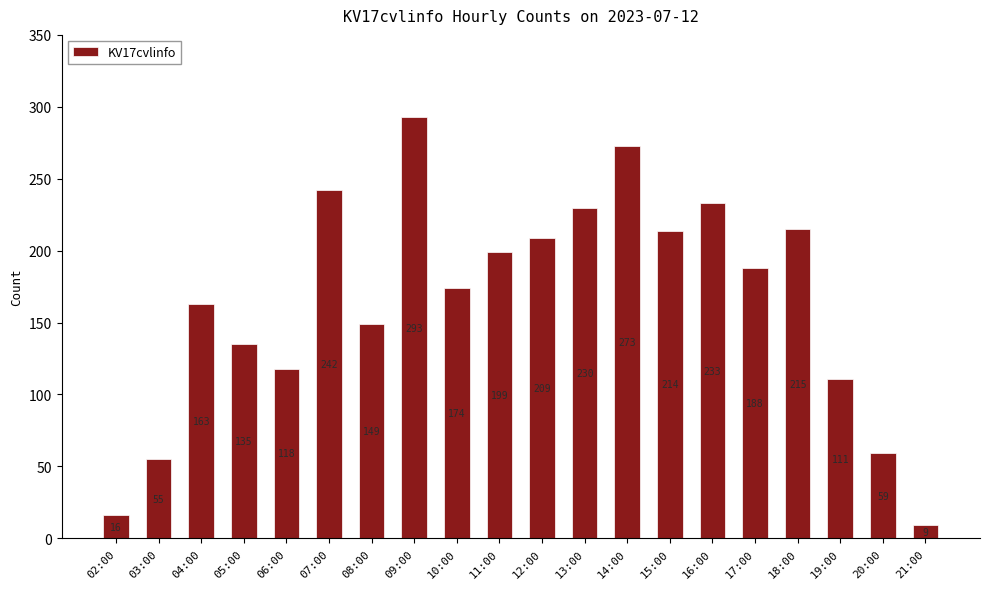

Are the bars grouped side by side (vs. stacked)?

No